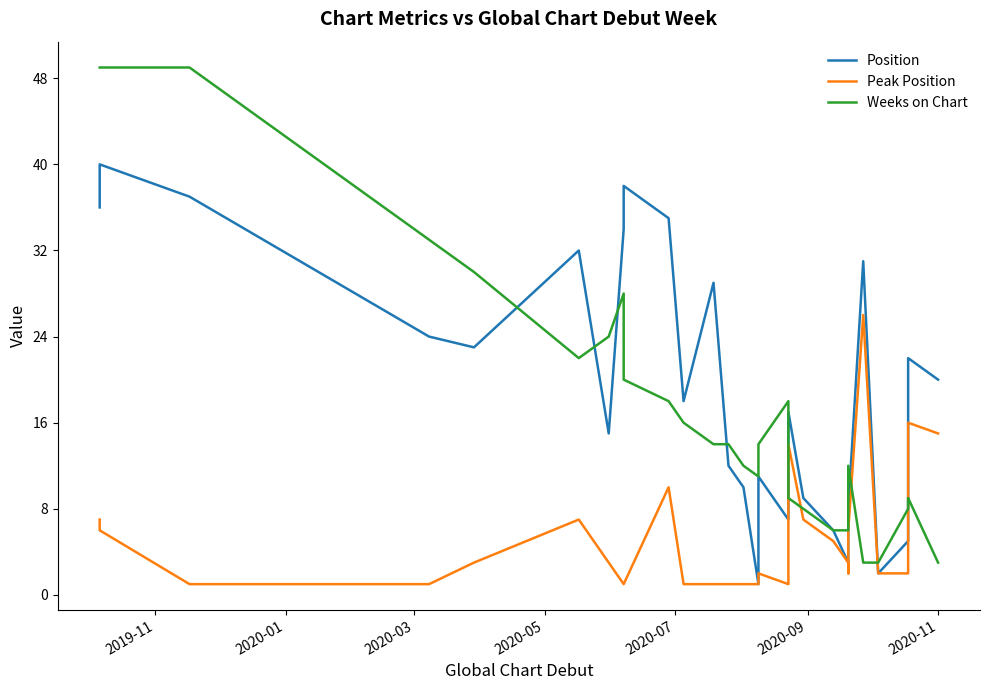

What is the value of the Weeks on Chart point at the 2nd from the left?

49